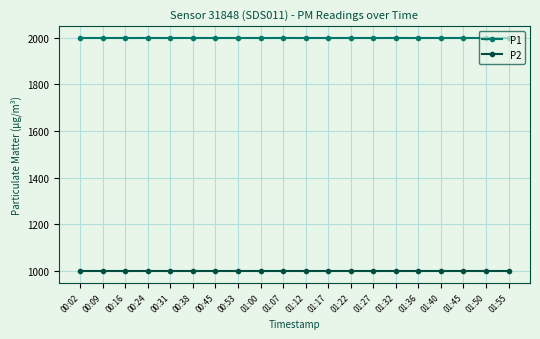

True or false: P1 and P2 cross at least once.

False